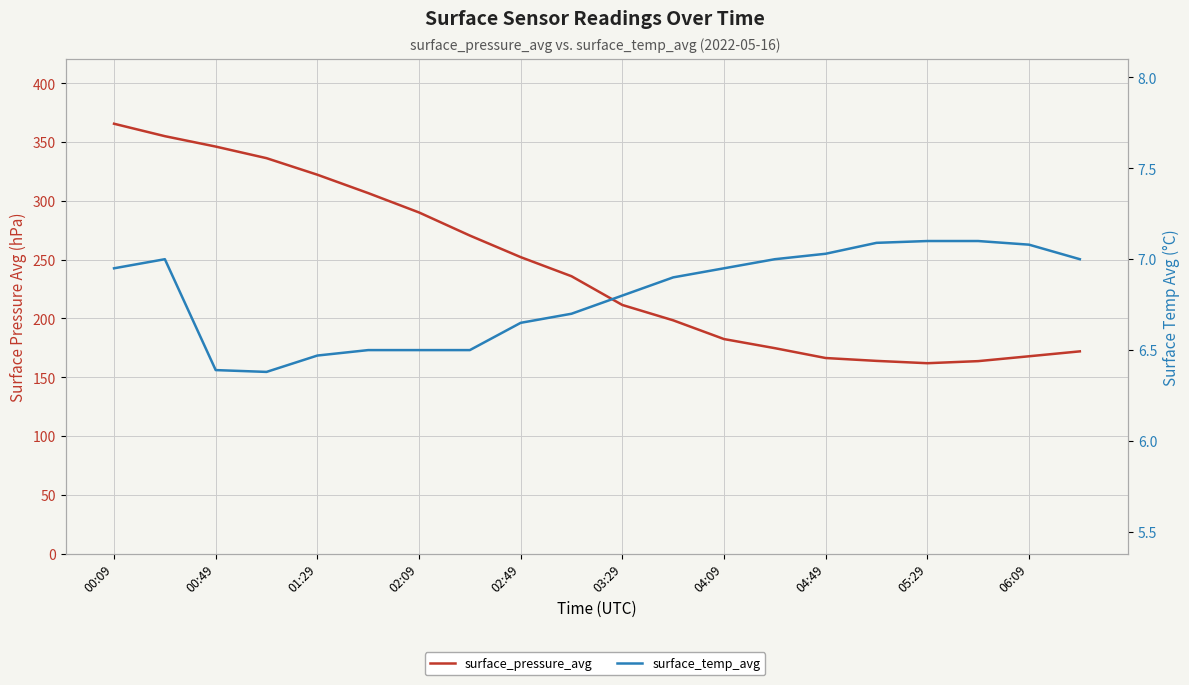

What is the difference between the surface_pressure_avg values at 06:09 and 04:49?

1.5